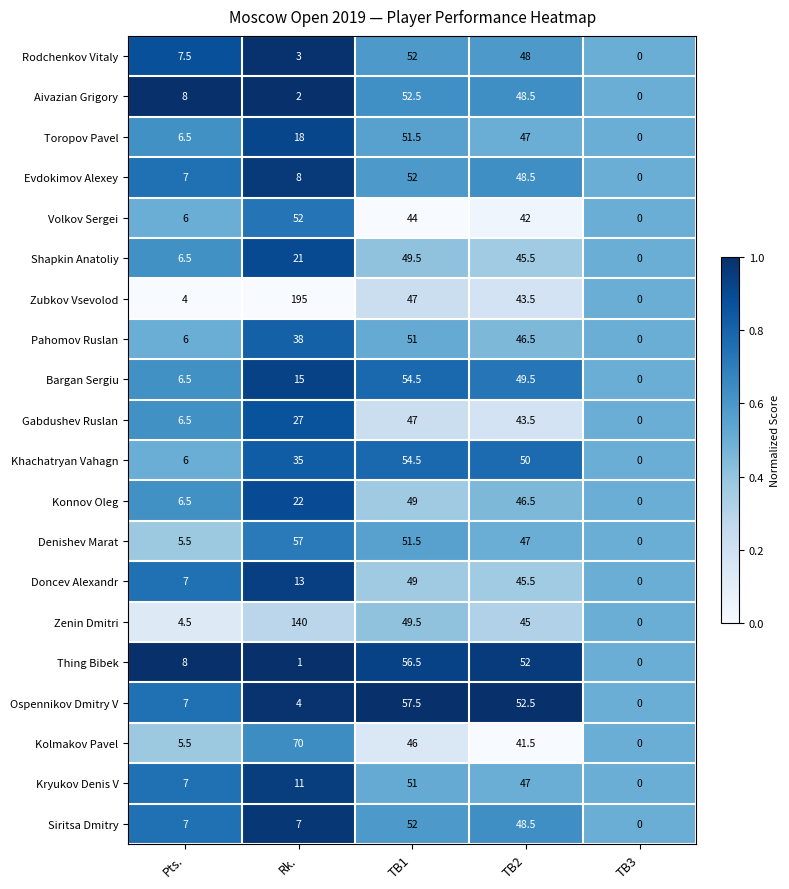

Which category has the lowest value in the Bargan Sergiu series?

TB3